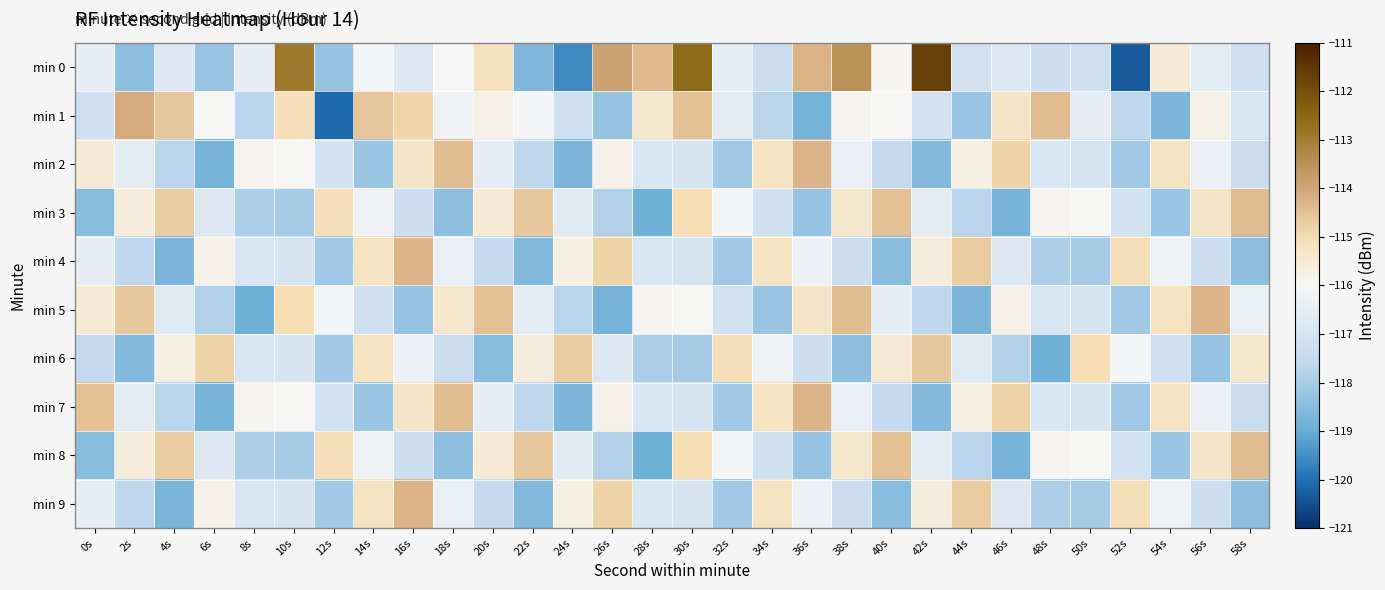

What is the maximum value shown in the chart?

-111.7